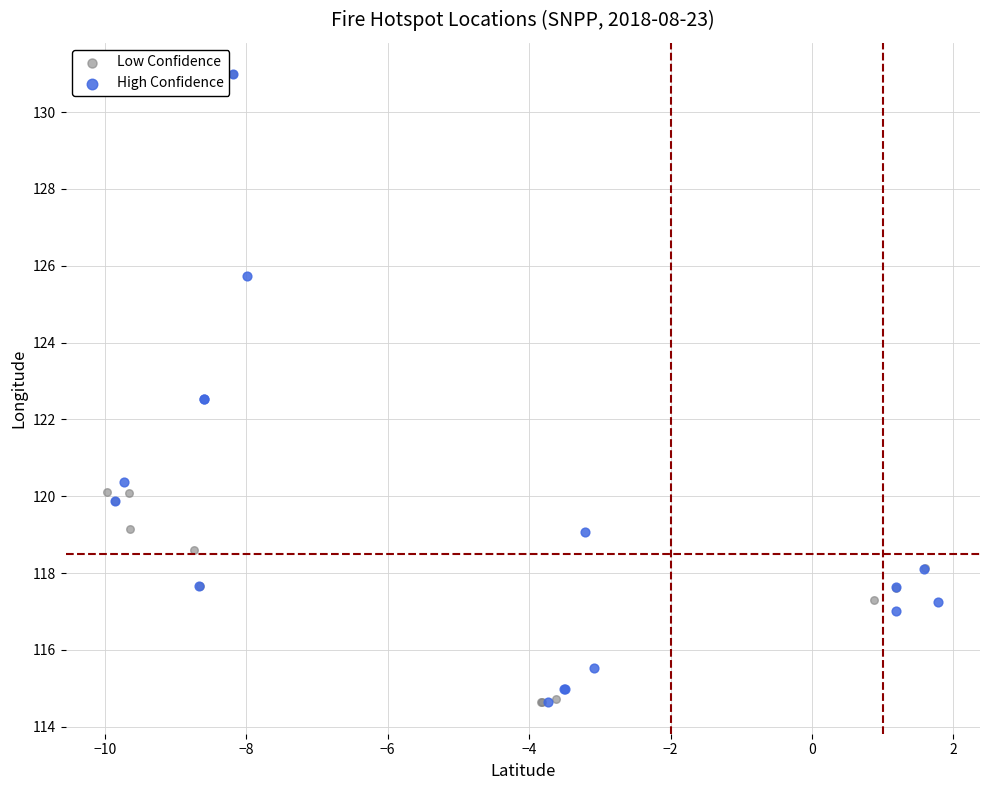

What are all the series names shown in the legend?

Low Confidence, High Confidence